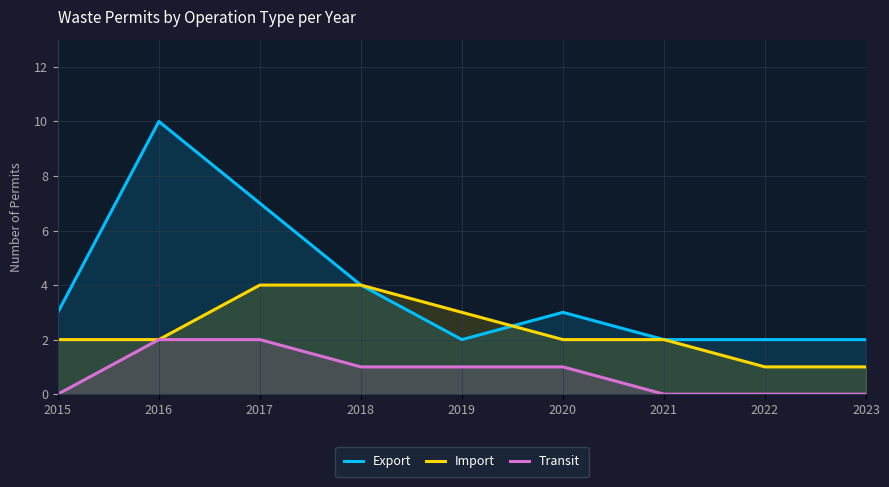

What are all the series names shown in the legend?

Export, Import, Transit